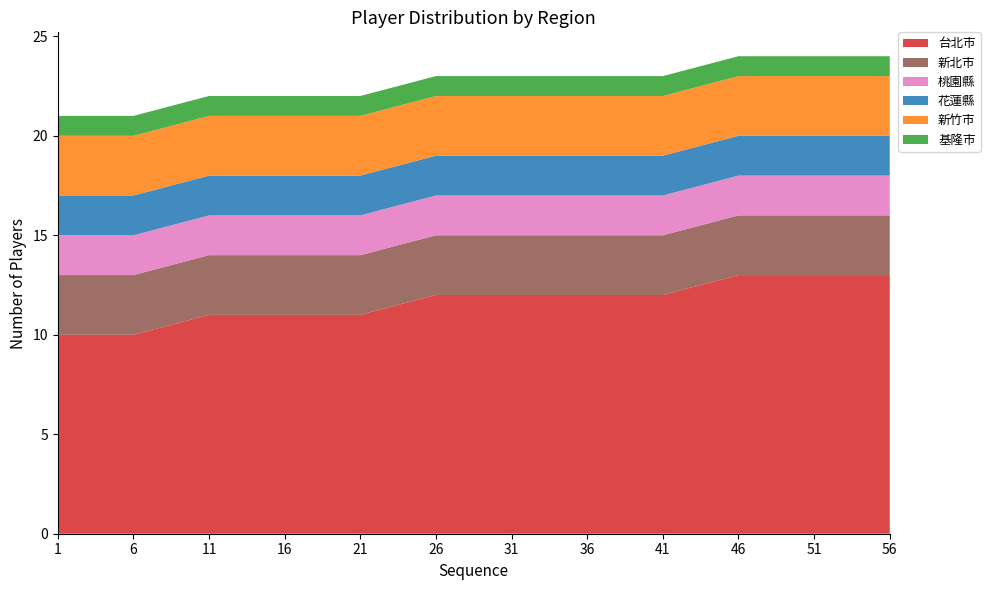

Reading left to right, what are all the values shown in this chart?

台北市: 10	10	11	11	11	12	12	12	12	13	13	13
新北市: 3	3	3	3	3	3	3	3	3	3	3	3
桃園縣: 2	2	2	2	2	2	2	2	2	2	2	2
花蓮縣: 2	2	2	2	2	2	2	2	2	2	2	2
新竹市: 3	3	3	3	3	3	3	3	3	3	3	3
基隆市: 1	1	1	1	1	1	1	1	1	1	1	1